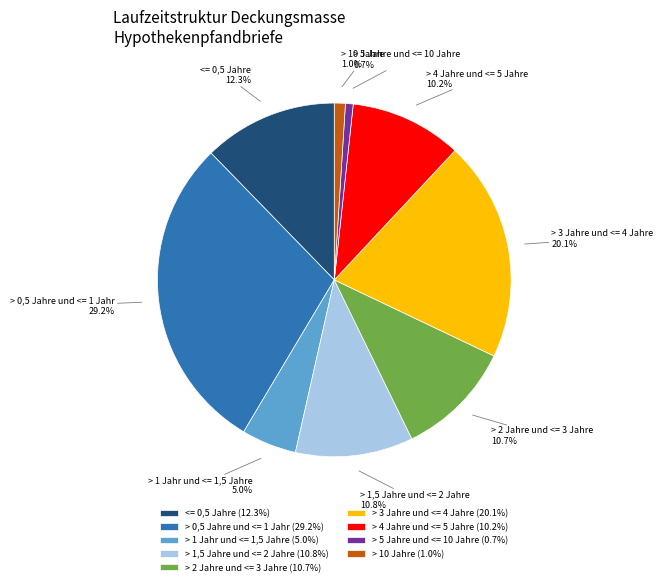

To the nearest percent, what is the average slice percentage?

11%